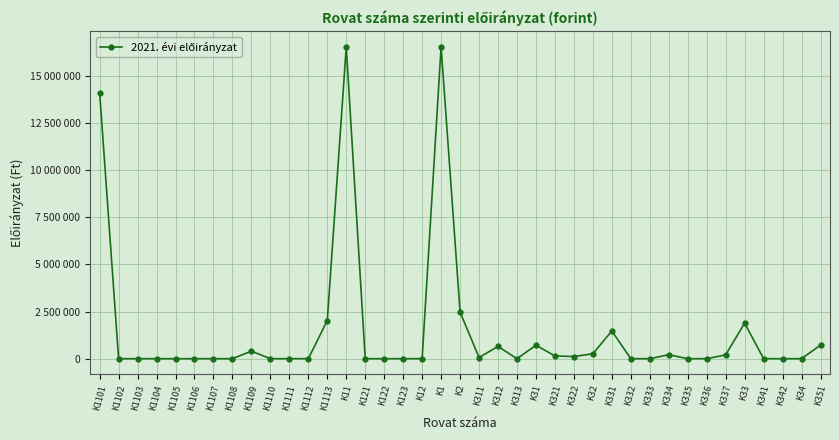

The chart shows a value of 7017571 at K1101. True or false?

False